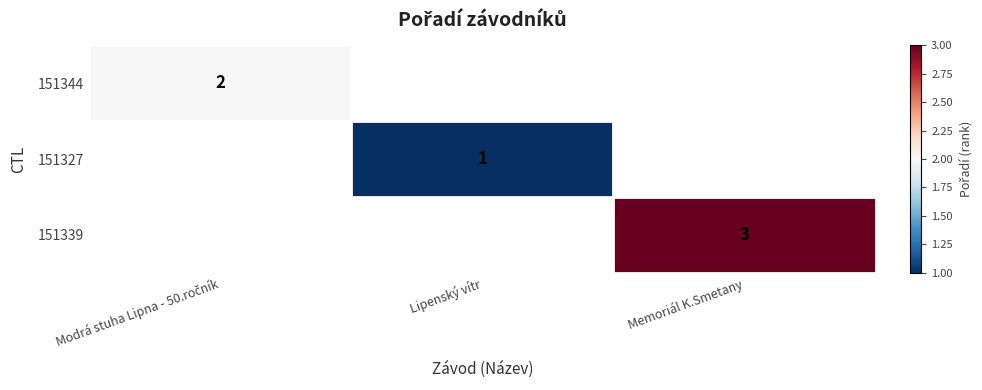

Which category has the lowest value across all series?

Lipenský vítr